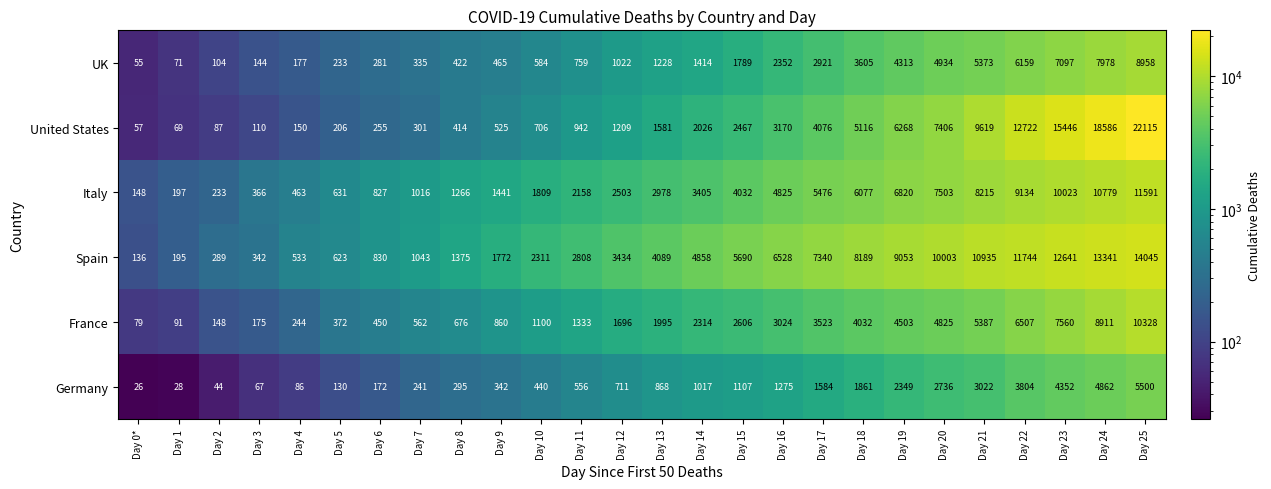

At which category is the sum across all series the highest?

Day 25